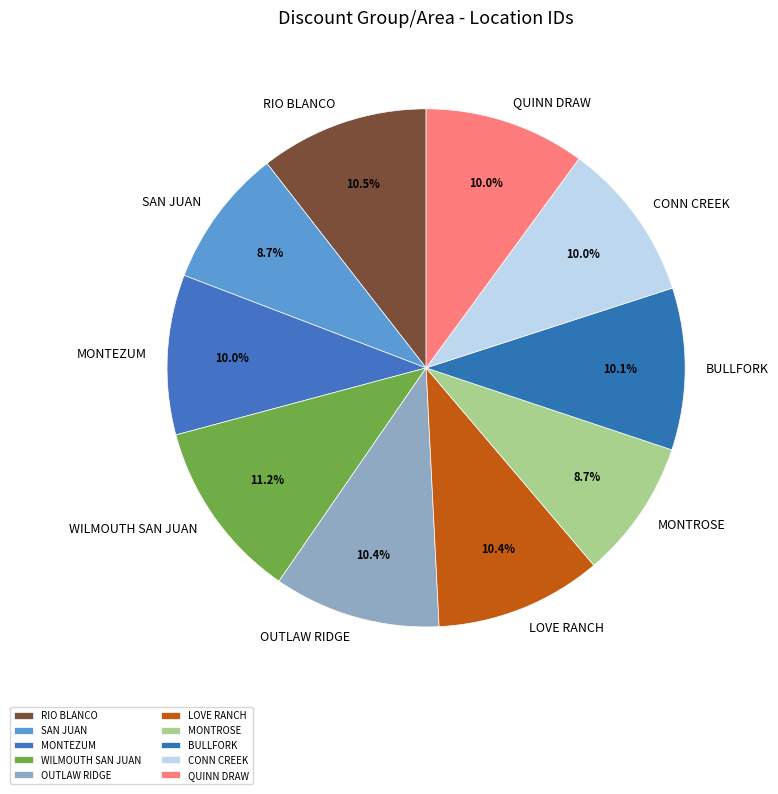

Is BULLFORK the majority of the pie?

No